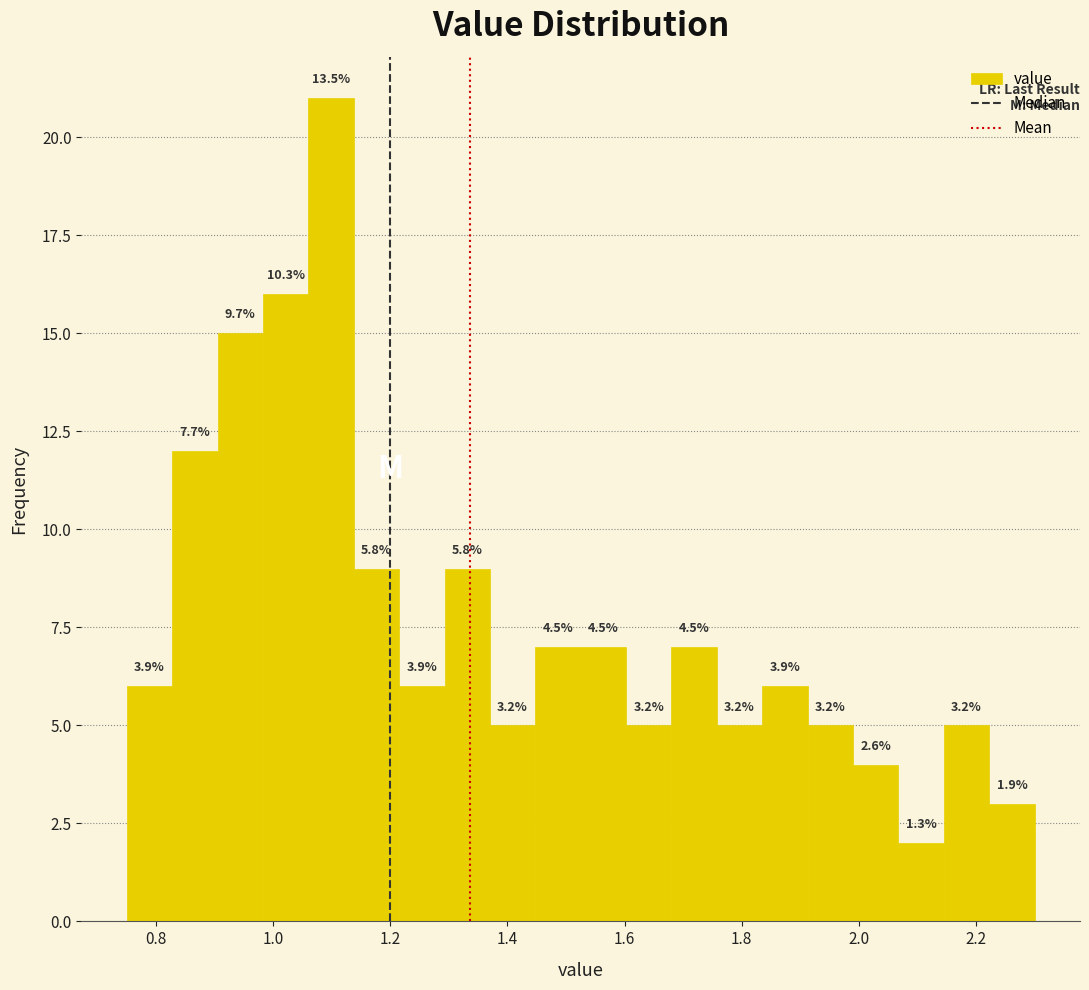

Read against the x-axis, roughly where is the centre of the tallest bar?

1.10